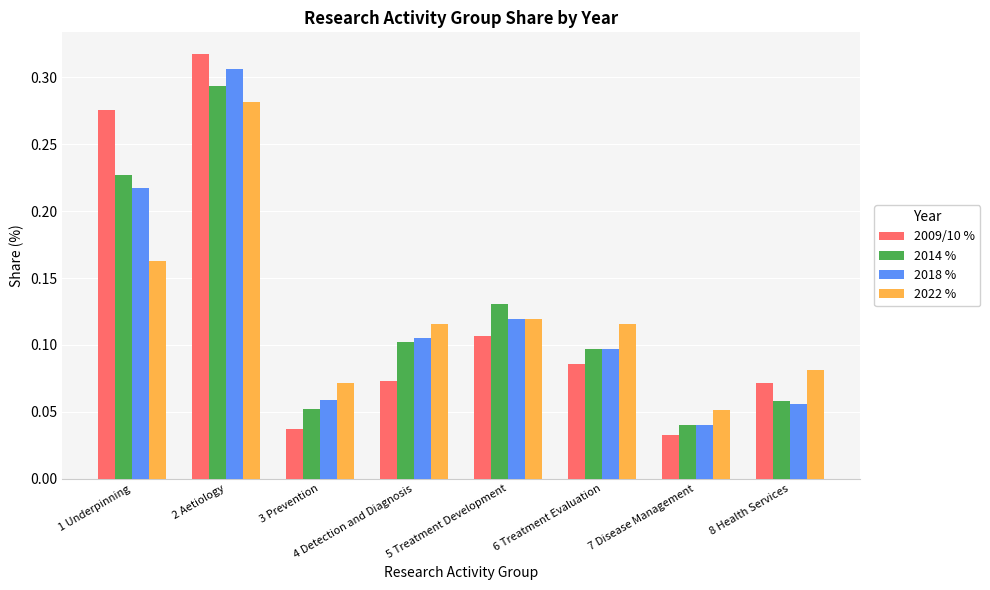

At which label is 2014 % closest to 0?

7 Disease Management